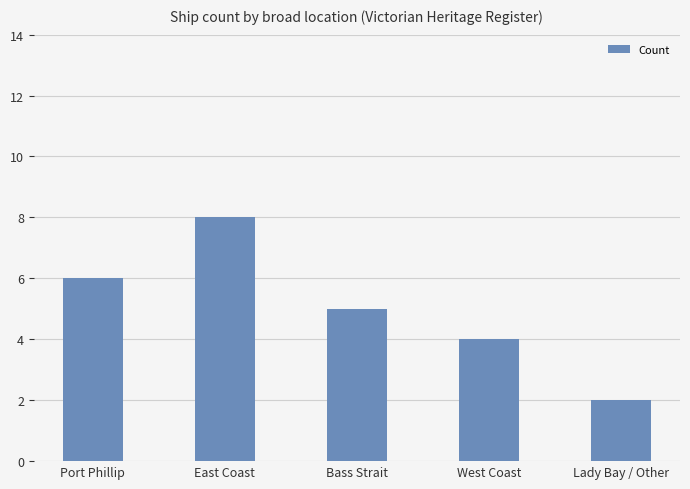

What is the difference between the maximum and minimum values?

6